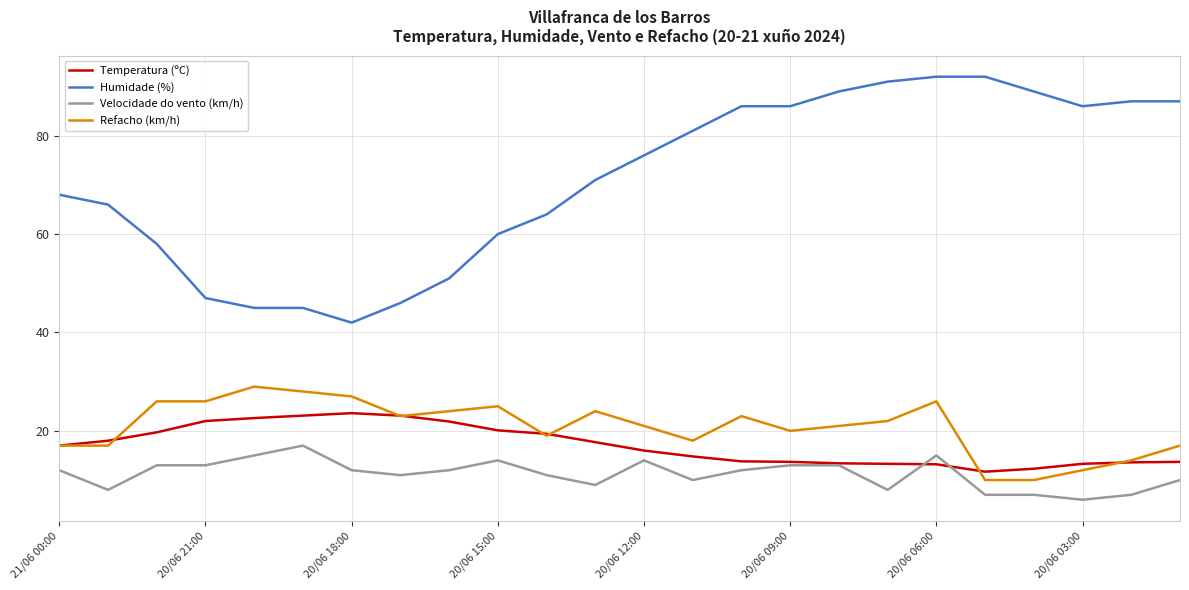

Which series has the widest spread of values?

Humidade (%)